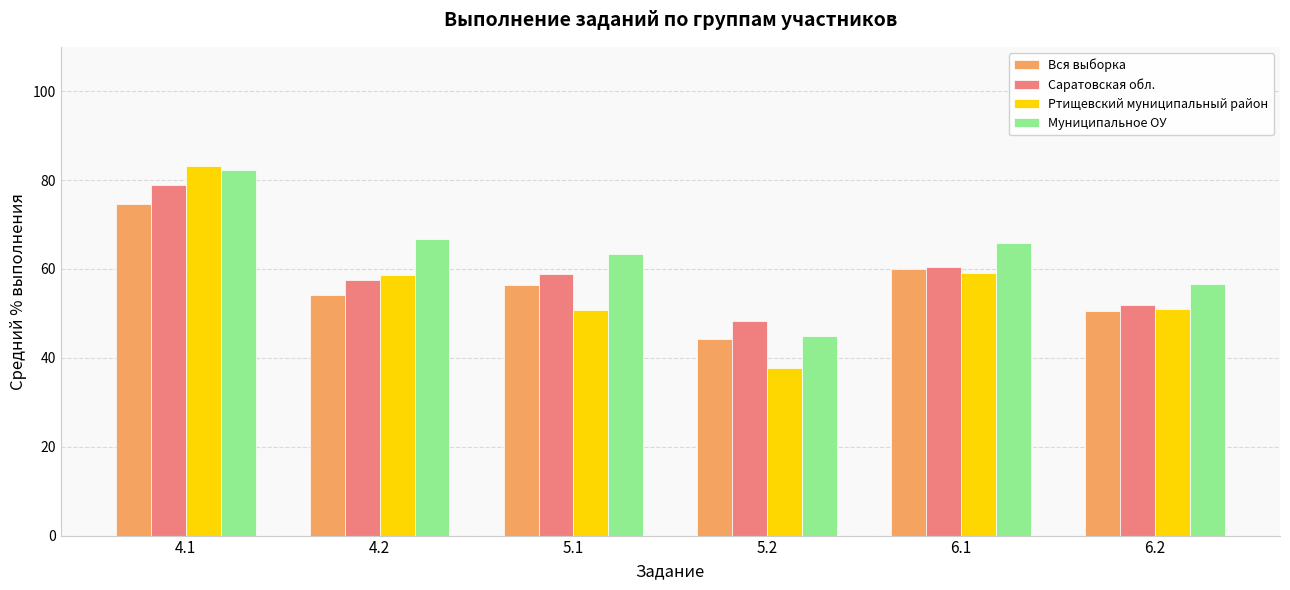

The value of Ртищевский муниципальный район at 6.1 is 32.4. True or false?

False